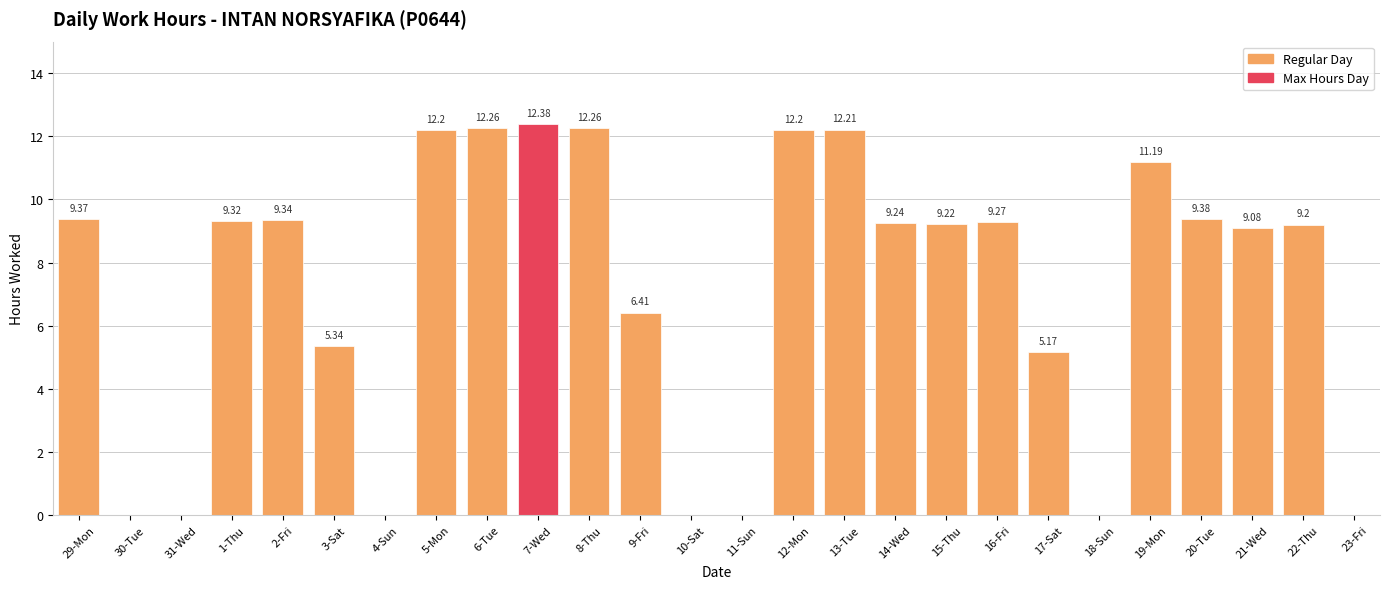

What is the change in value from 4-Sun to 17-Sat?

+5.2